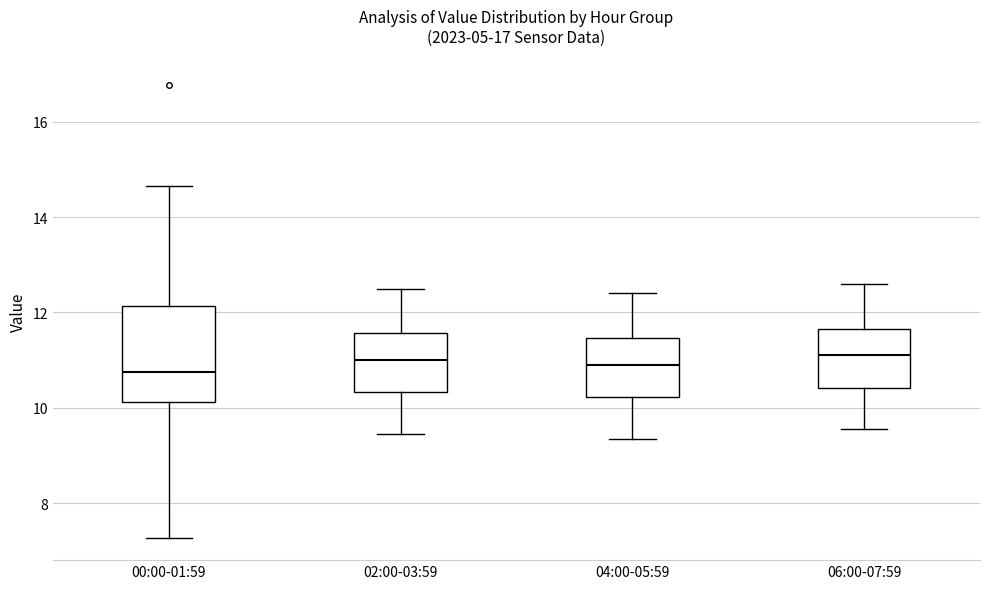

Reading left to right, transcribe this box plot: for each box, give where its median line is, the range the box spans, and where its two whiskers end, as read against the y-axis. The values are not printed on the chart, so give them approximately, as read against the axis.

00:00-01:59: median 10.8, box 10.2 to 12.2, whiskers 7.2 to 14.6
02:00-03:59: median 11.0, box 10.4 to 11.6, whiskers 9.4 to 12.6
04:00-05:59: median 11.0, box 10.2 to 11.4, whiskers 9.4 to 12.4
06:00-07:59: median 11.2, box 10.4 to 11.6, whiskers 9.6 to 12.6